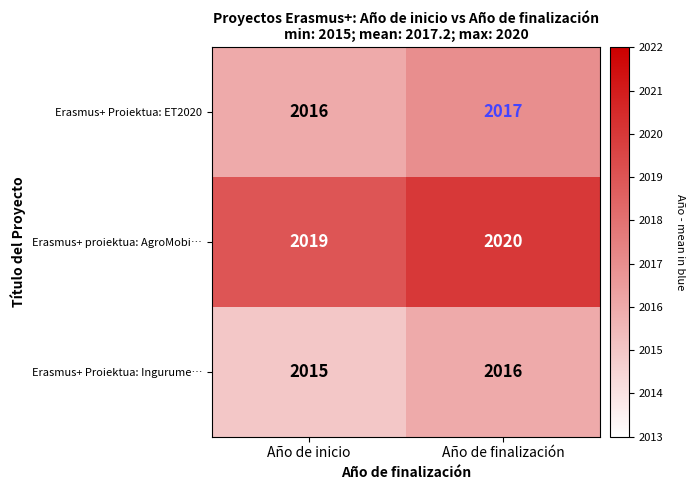

Reading left to right, what are all the values shown in this chart?

Erasmus+ Proiektua: ET2020: Año de inicio=2016	Año de finalización=2017
Erasmus+ proiektua: AgroMobi…: Año de inicio=2019	Año de finalización=2020
Erasmus+ Proiektua: Ingurume…: Año de inicio=2015	Año de finalización=2016